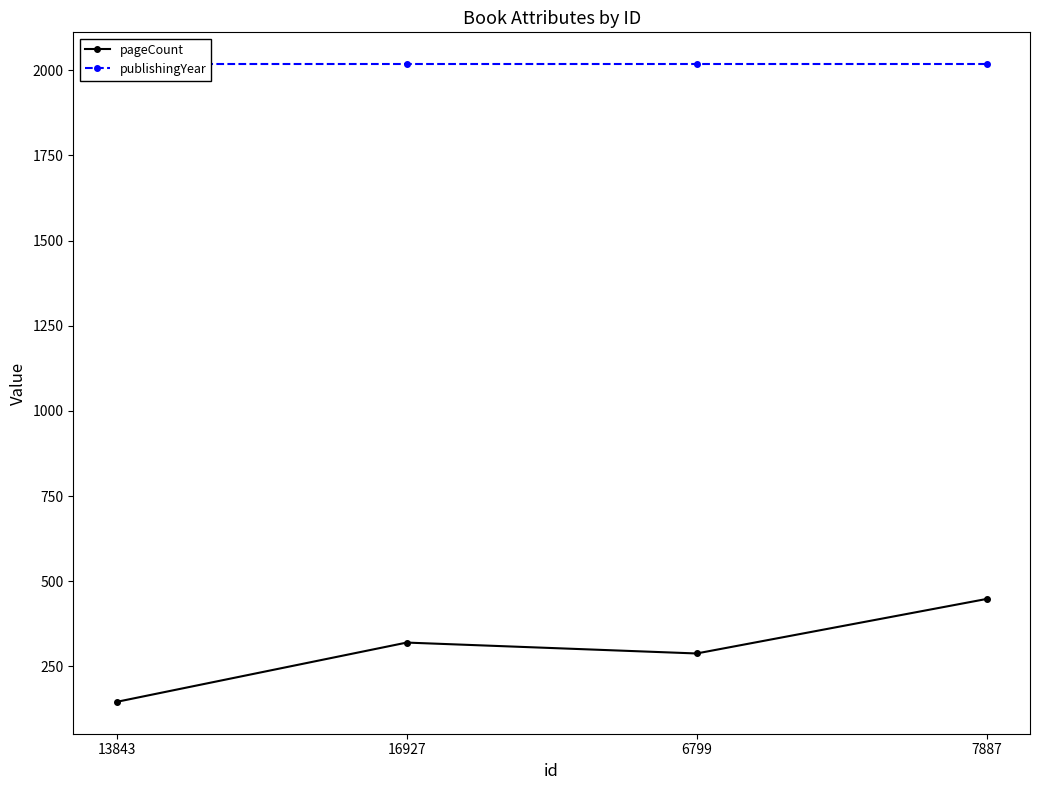

What is the label of the 4th point from the right?

13843